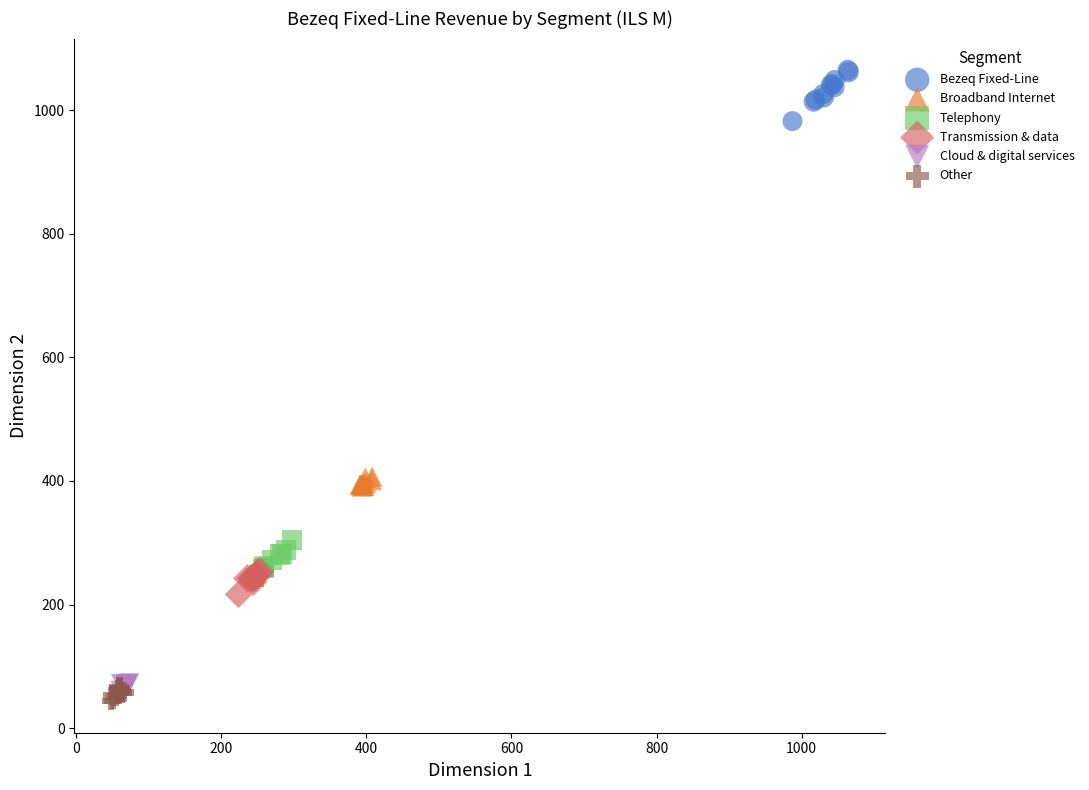

Which series reaches the maximum Y coordinate?

Bezeq Fixed-Line